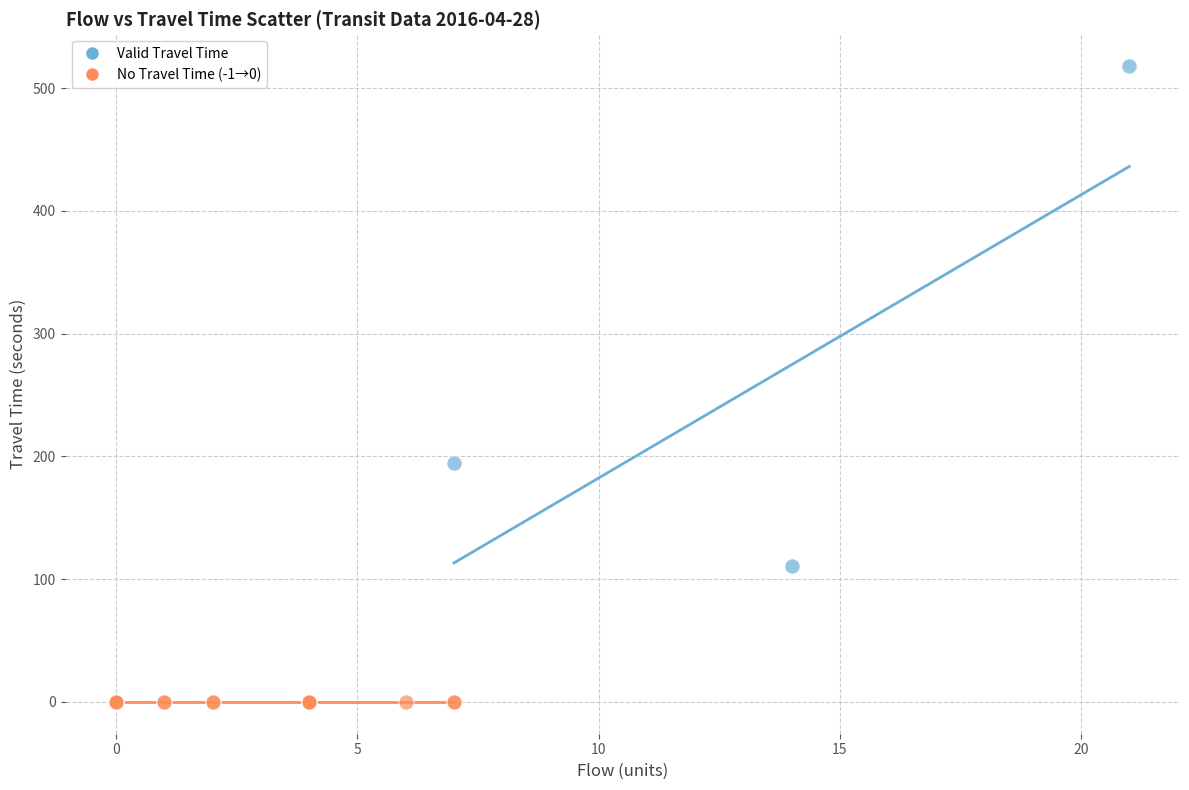

Which series reaches the minimum Y coordinate?

No Travel Time (-1→0)